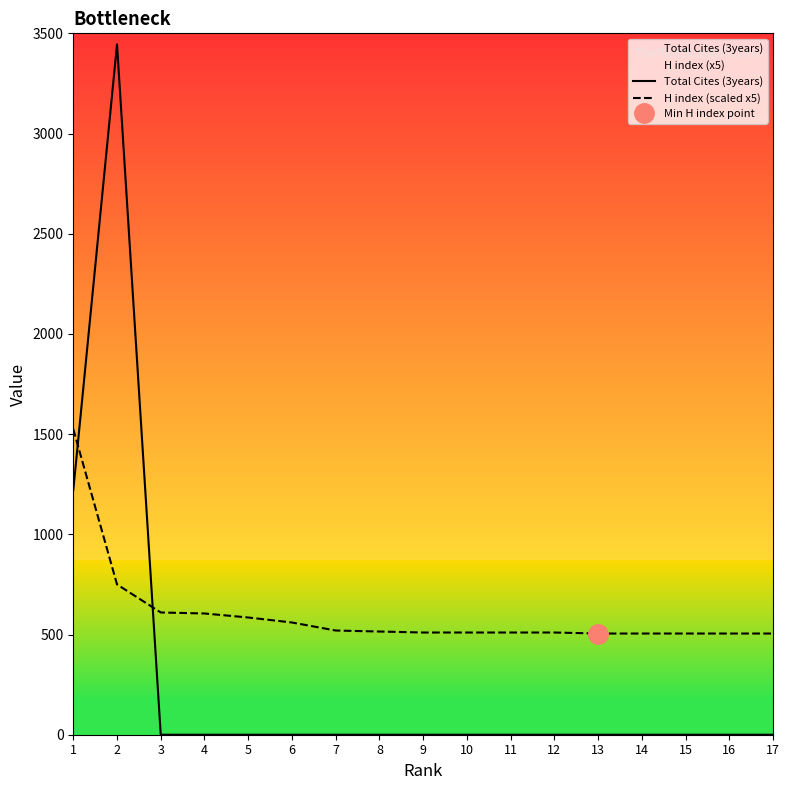

Does the chart have visible grid lines?

No